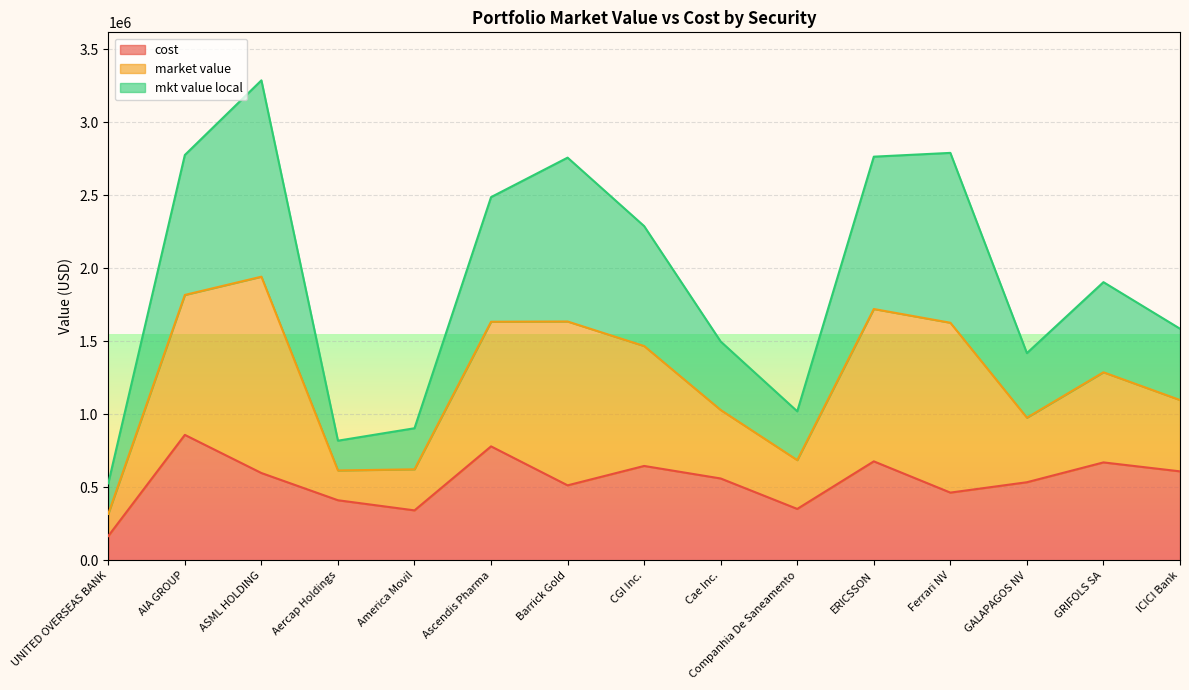

What is the sum of all cost values?

8201215.0